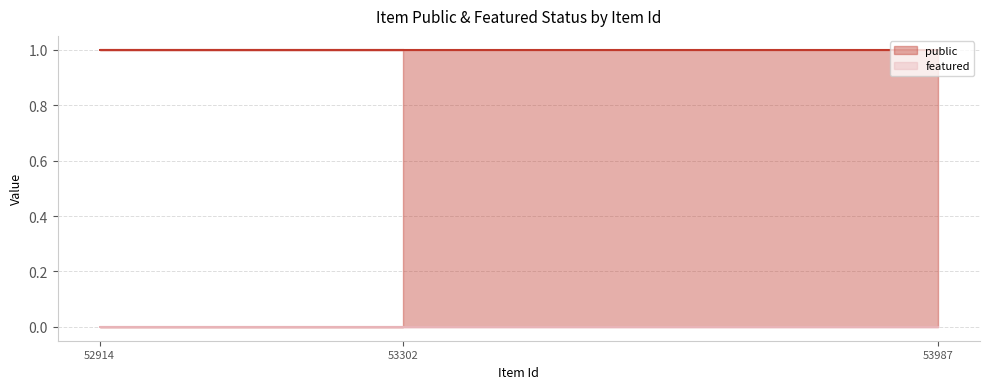

True or false: public has a value of 1 at 53987.

True